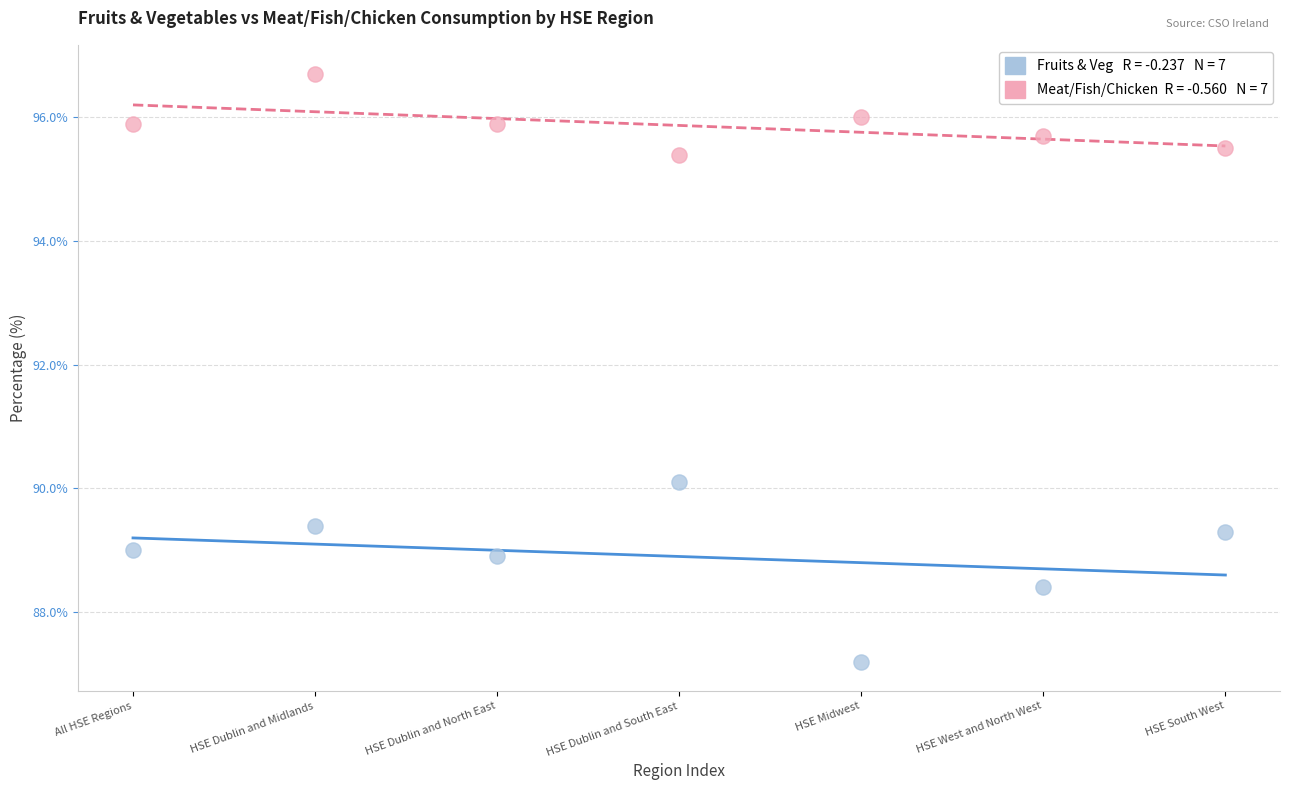

Across all data points, what is the range of Y values (max minus min)?

9.5